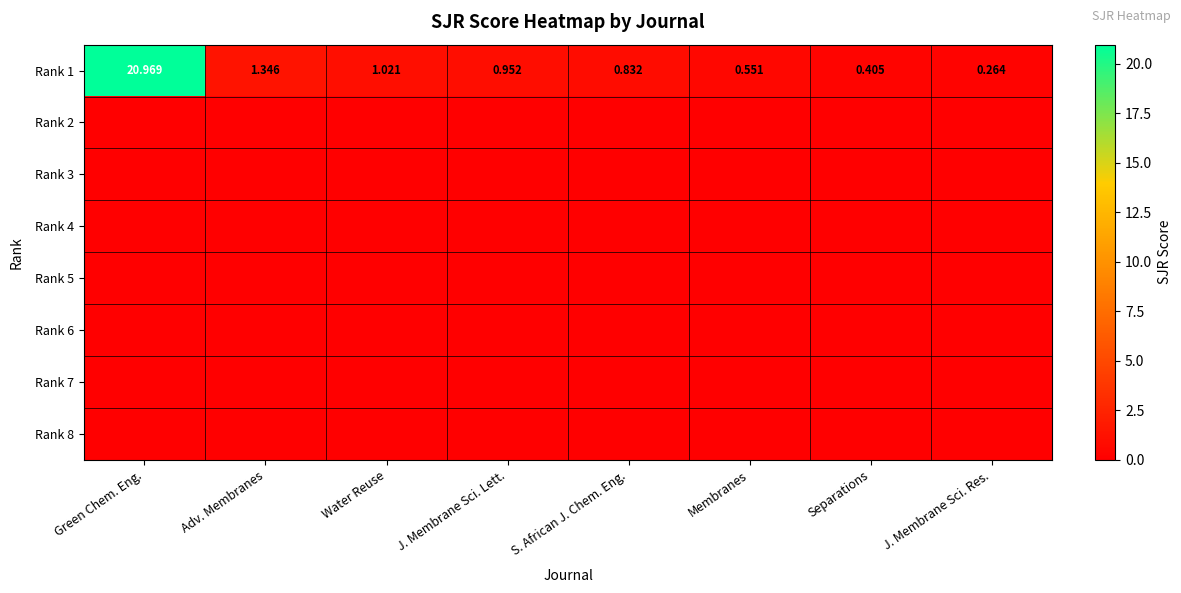

What is the lowest value of the Rank 1 series?

0.3